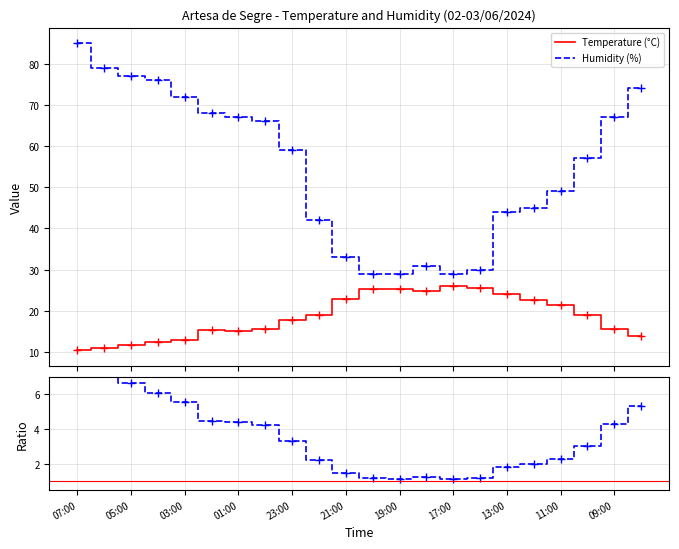

Reading left to right, extract all data points from this chart.

Temperature (°C): 10.4	10.9	11.6	12.5	13.0	15.3	15.2	15.5	17.7	18.9	22.8	25.3	25.4	24.8	26.1	25.6	24.0	22.6	21.4	19.0	15.7	13.9
Humidity (%): 85.0	79.0	77.0	76.0	72.0	68.0	67.0	66.0	59.0	42.0	33.0	29.0	29.0	31.0	29.0	30.0	44.0	45.0	49.0	57.0	67.0	74.0
Hum/Temp: 8.2	7.2	6.6	6.1	5.5	4.4	4.4	4.3	3.3	2.2	1.4	1.1	1.1	1.2	1.1	1.2	1.8	2.0	2.3	3.0	4.3	5.3